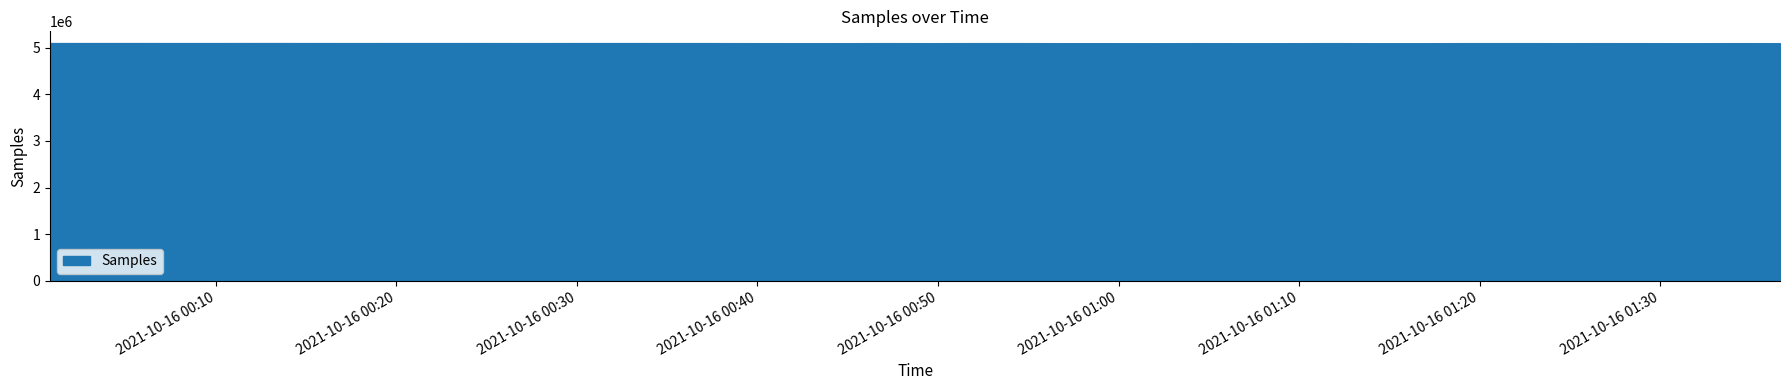

What is the maximum value shown in the chart?

5093922